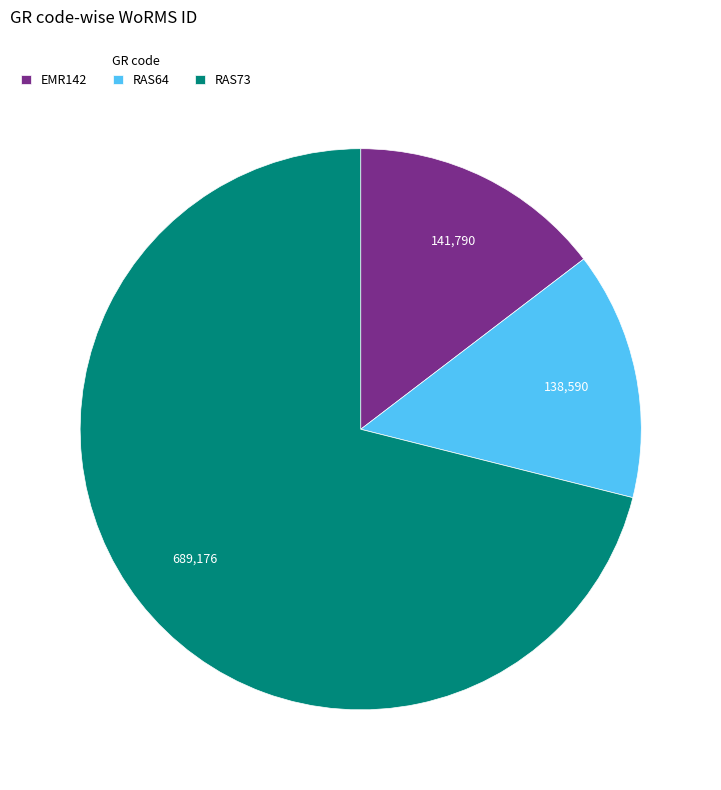

Combined, do EMR142 and RAS73 account for over 50%?

Yes